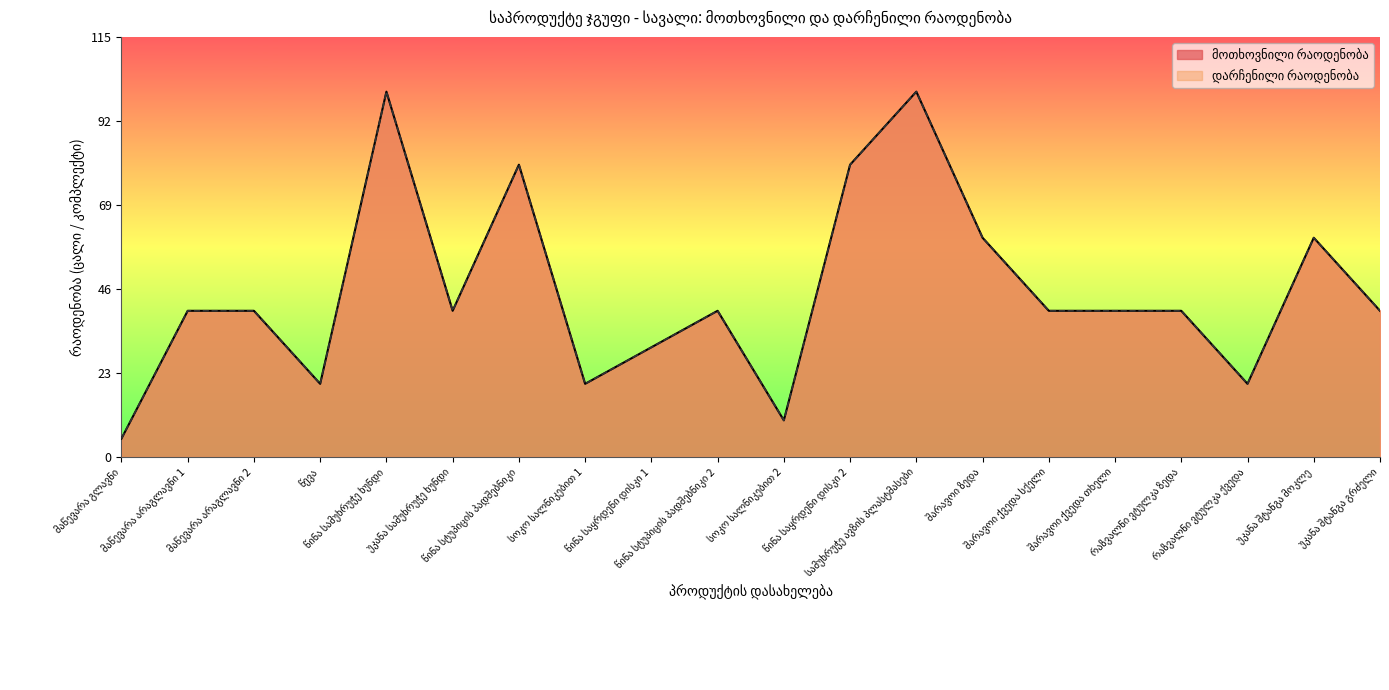

Which series has the widest spread of values?

მოთხოვნილი რაოდენობა